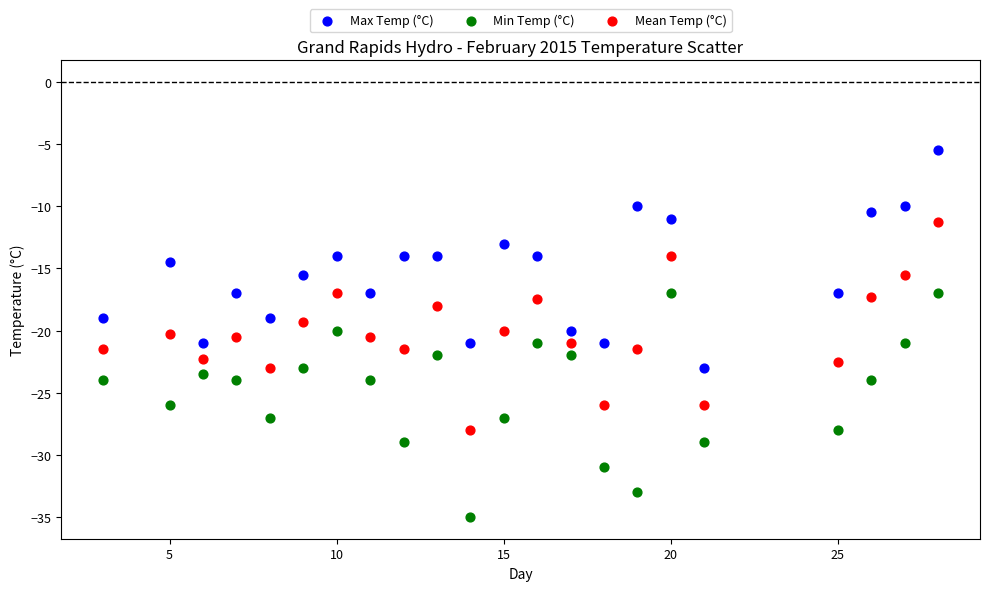

What are all the series names shown in the legend?

Max Temp (°C), Min Temp (°C), Mean Temp (°C)